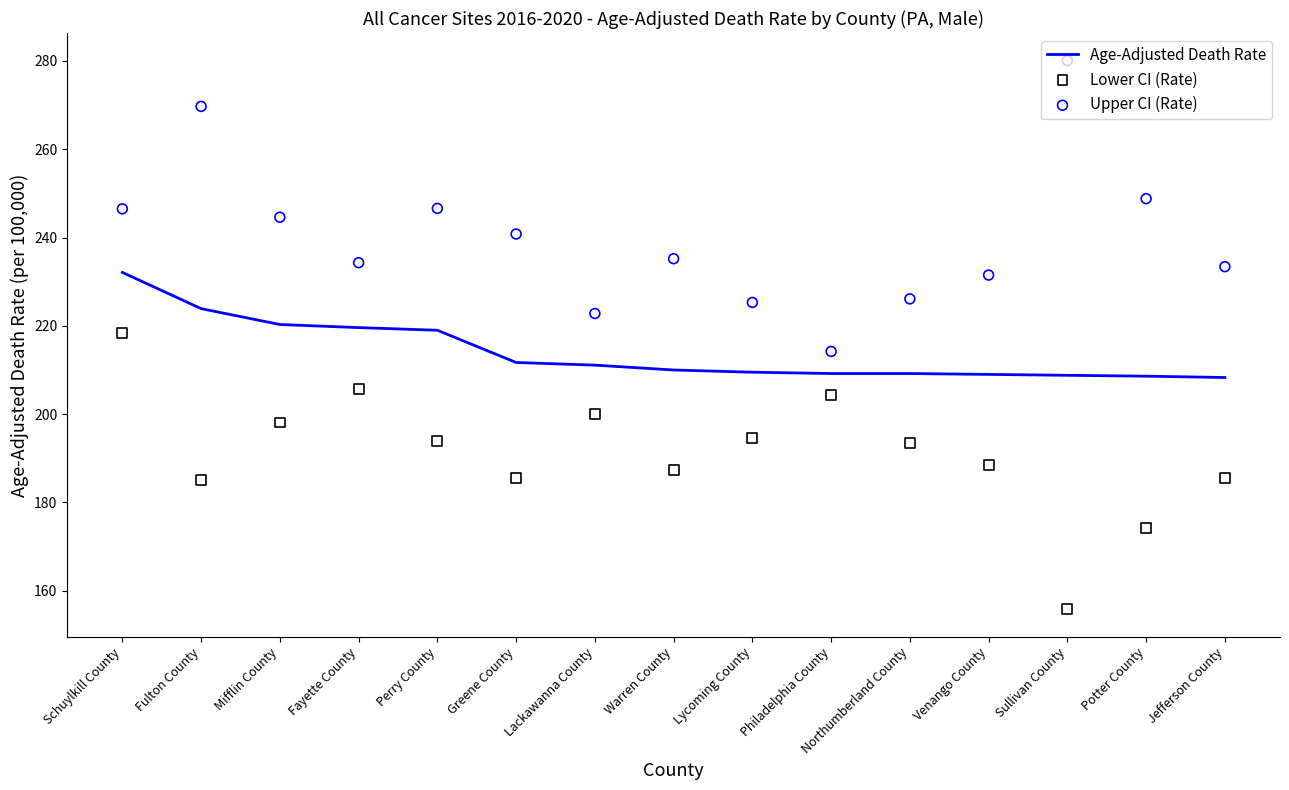

Which series reaches the minimum Y coordinate?

Lower CI (Rate)